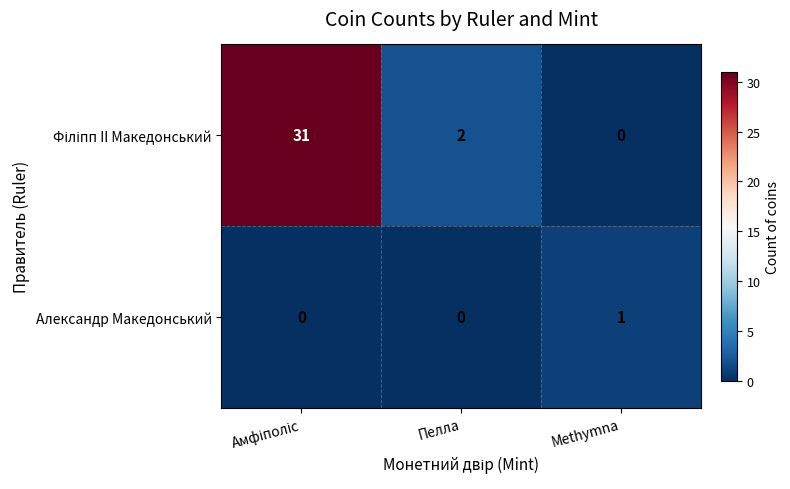

What is the maximum value shown in the chart?

31